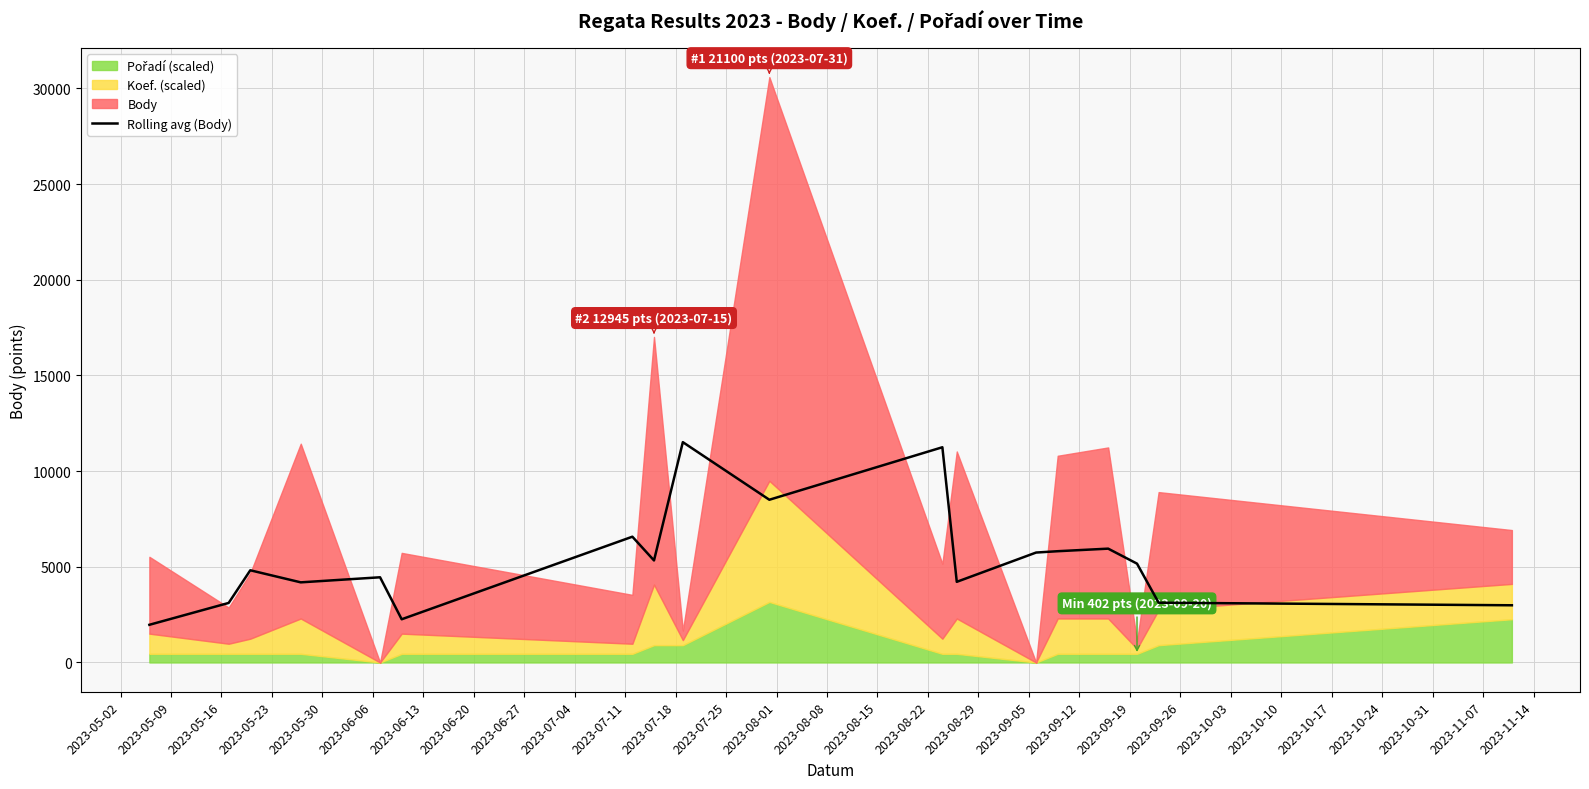

What is the minimum value for Rolling avg (Body)?

1969.3